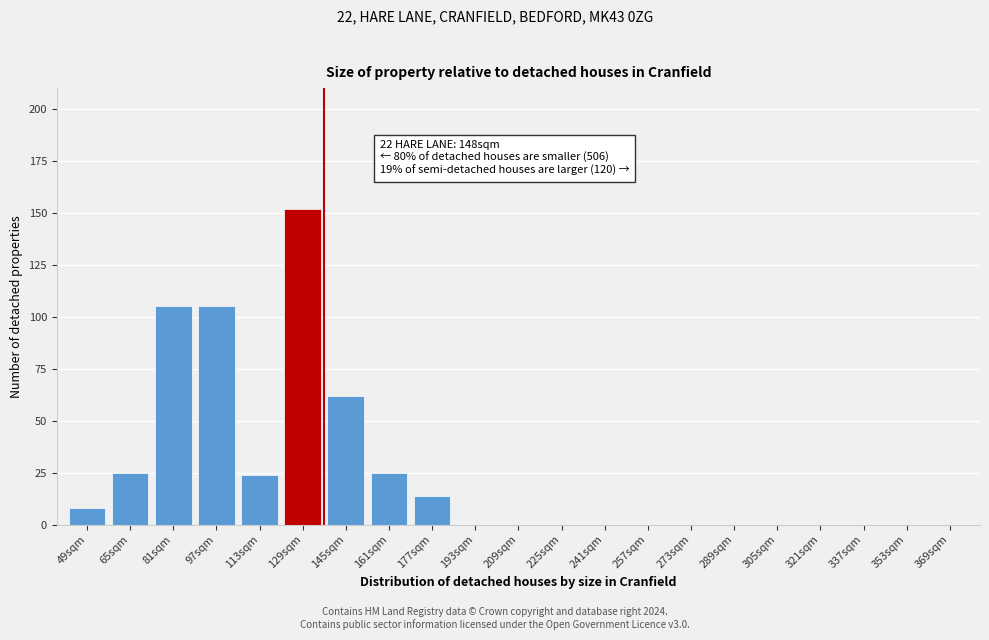

Reading left to right, transcribe all the data shown in this chart.

49sqm=8	65sqm=25	81sqm=105	97sqm=105	113sqm=24	129sqm=152	145sqm=62	161sqm=25	177sqm=14	193sqm=0	209sqm=0	225sqm=0	241sqm=0	257sqm=0	273sqm=0	289sqm=0	305sqm=0	321sqm=0	337sqm=0	353sqm=0	369sqm=0